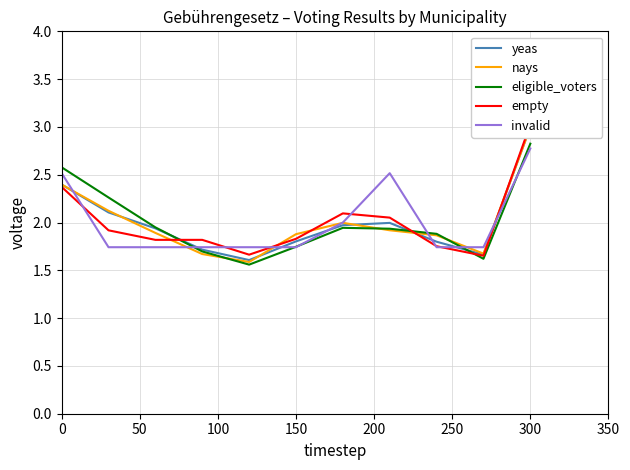

What is the approximate value of eligible_voters at 300?

2.8